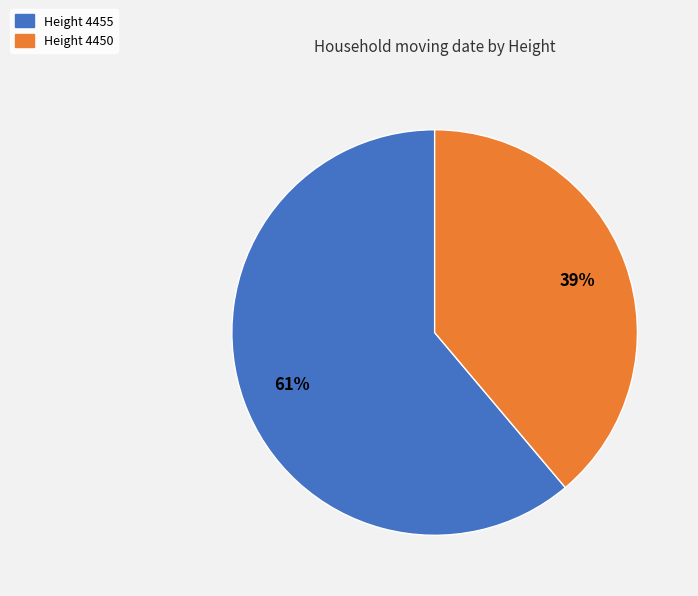

To the nearest percent, what is the average slice percentage?

50%